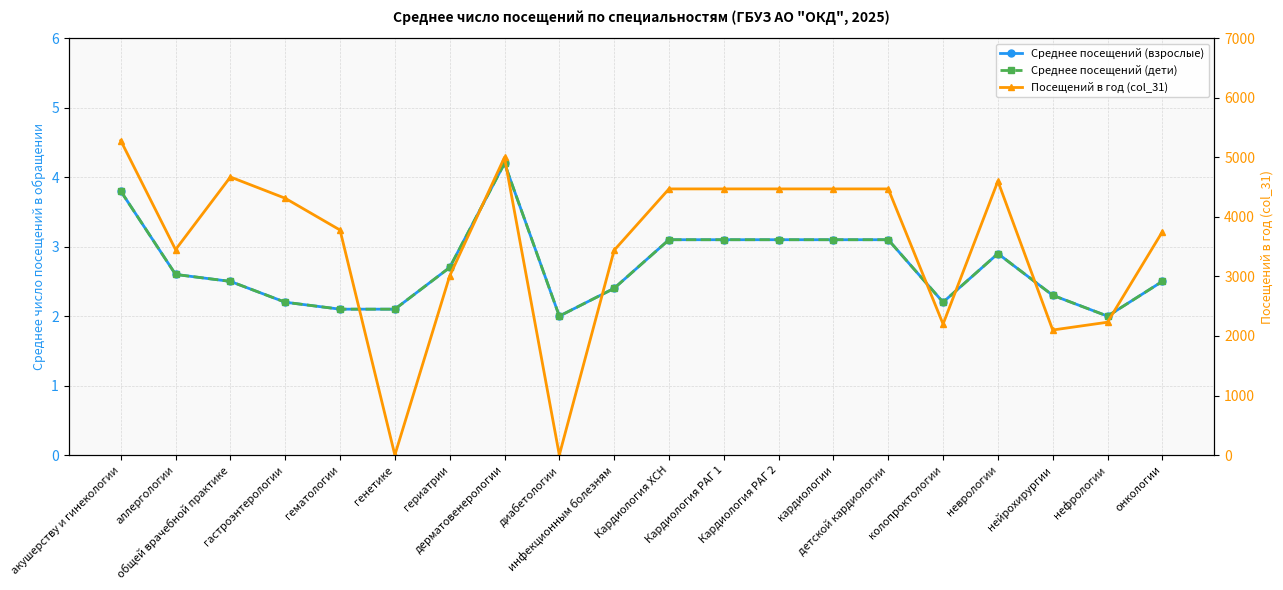

What is the spread (max minus min) of values at генетике?

2.1